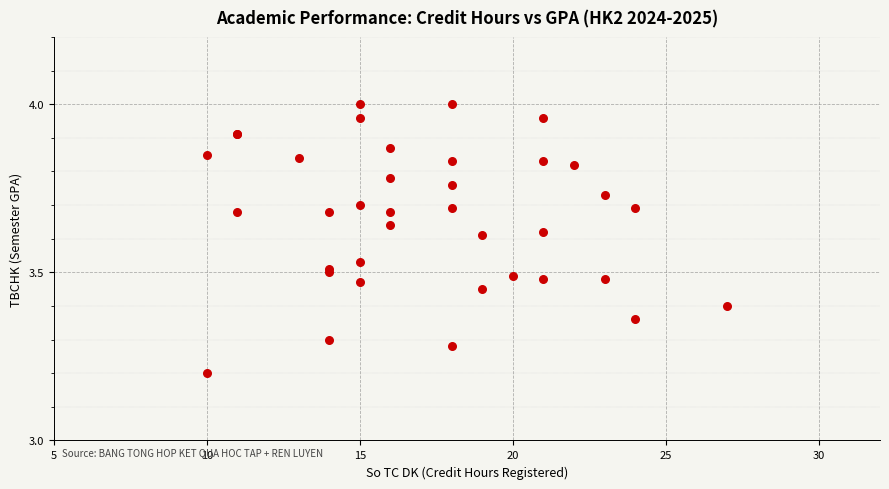

What Y value in the scatter plot is closest to 3?

3.2